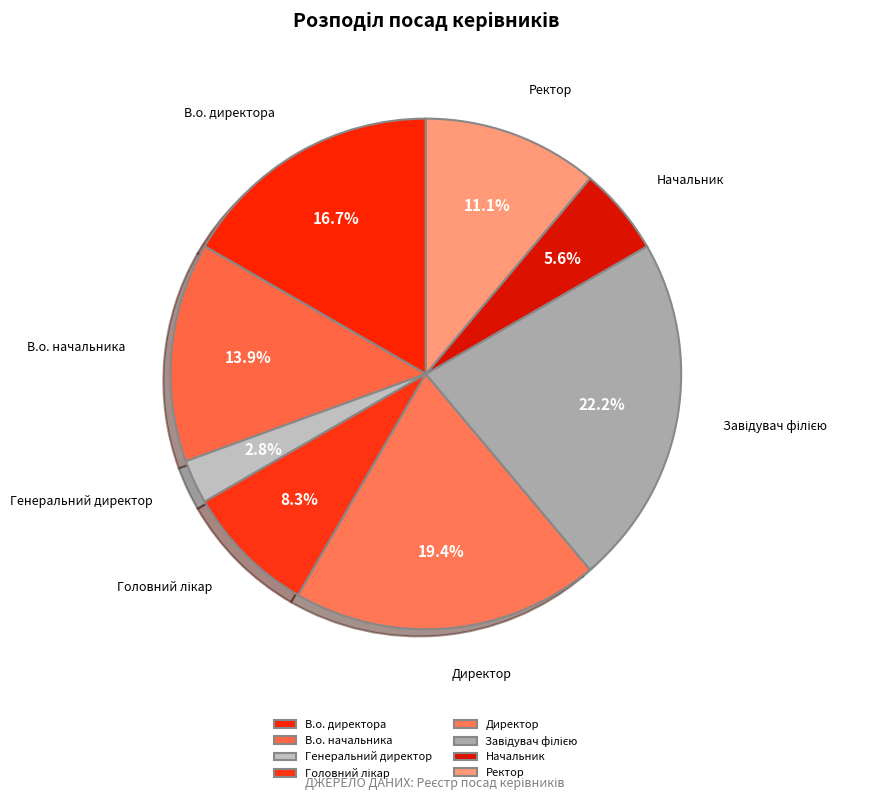

To the nearest percent, what is the difference between the Начальник and Генеральний директор slice percentages?

3%